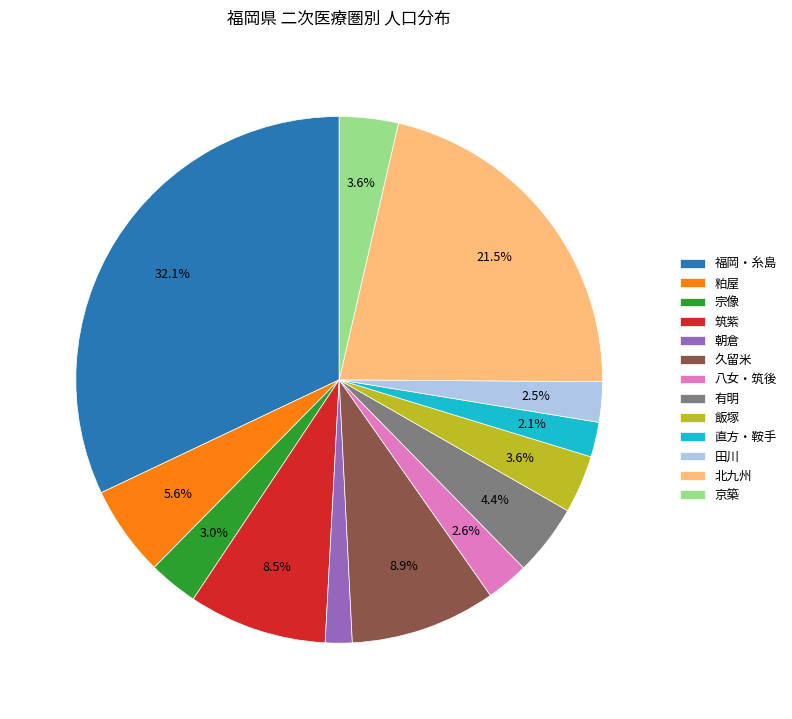

To the nearest percent, what is the average slice percentage?

8%